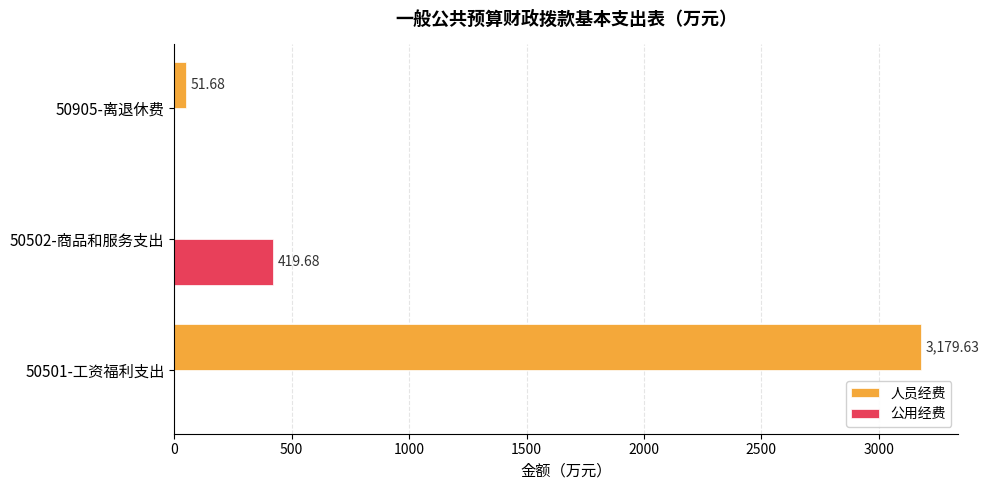

What is the maximum value shown in the chart?

3179.6